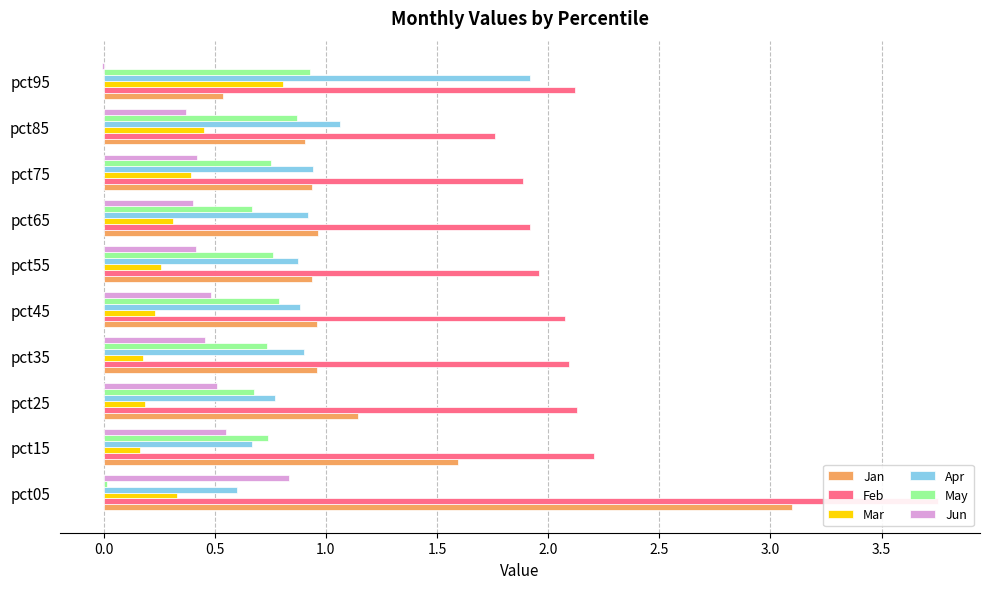

List the series in order of their peak value, lowest first.

Mar, Jun, May, Apr, Jan, Feb